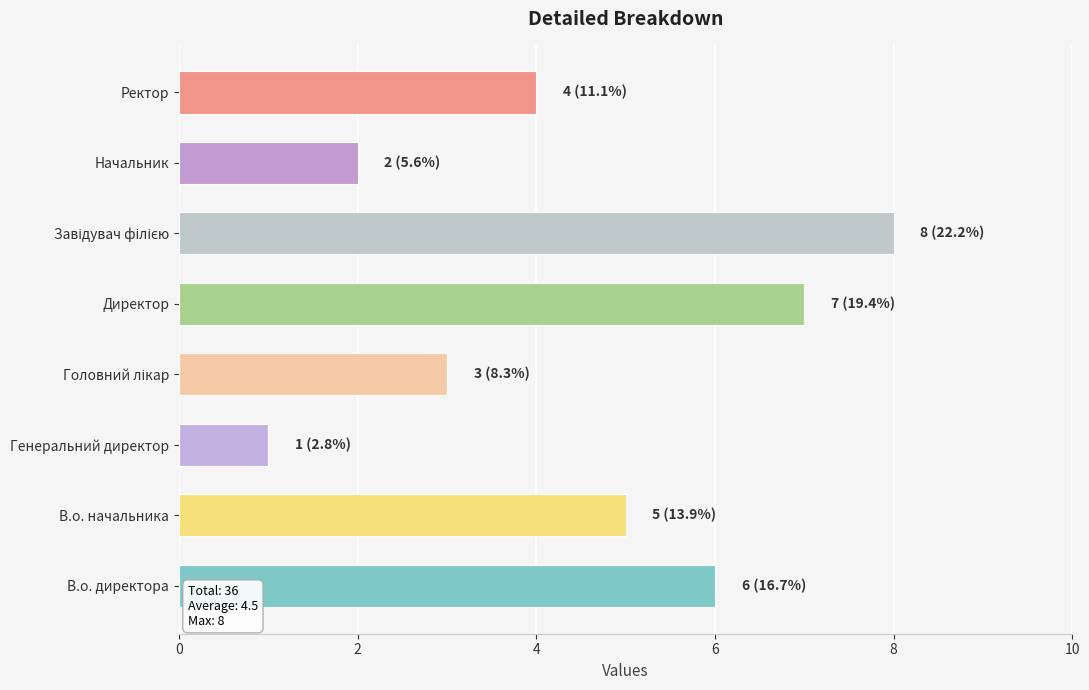

Reading bottom to top, list all the values displayed in this chart.

6	5	1	3	7	8	2	4